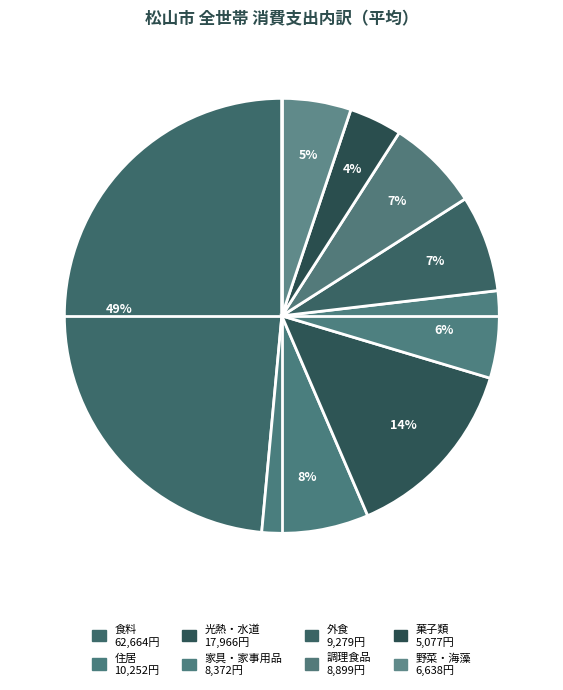

How many slices are in this pie chart?

8